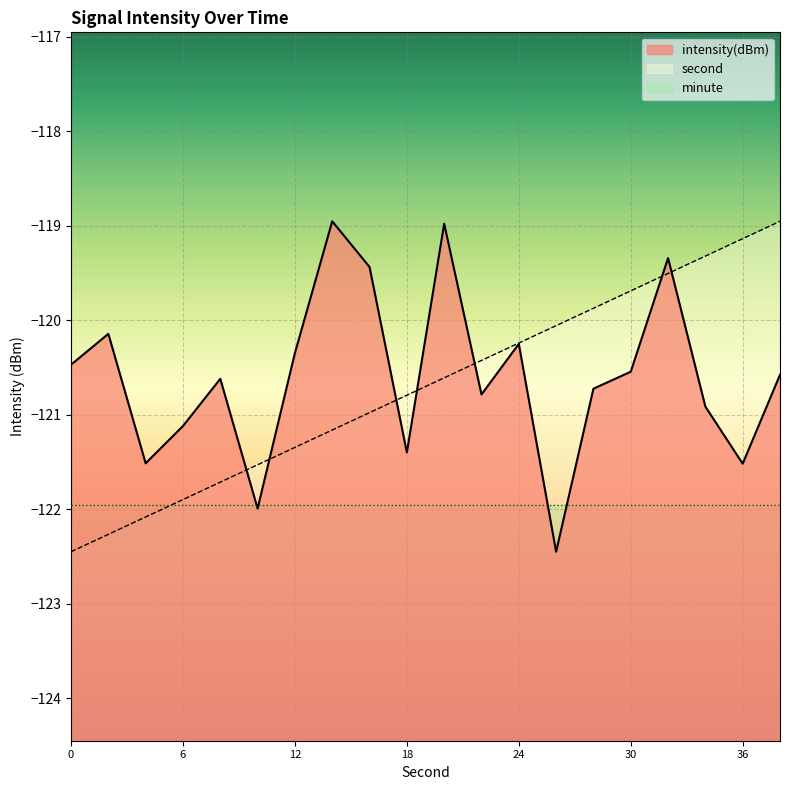

At which label is intensity closest to -120?

2